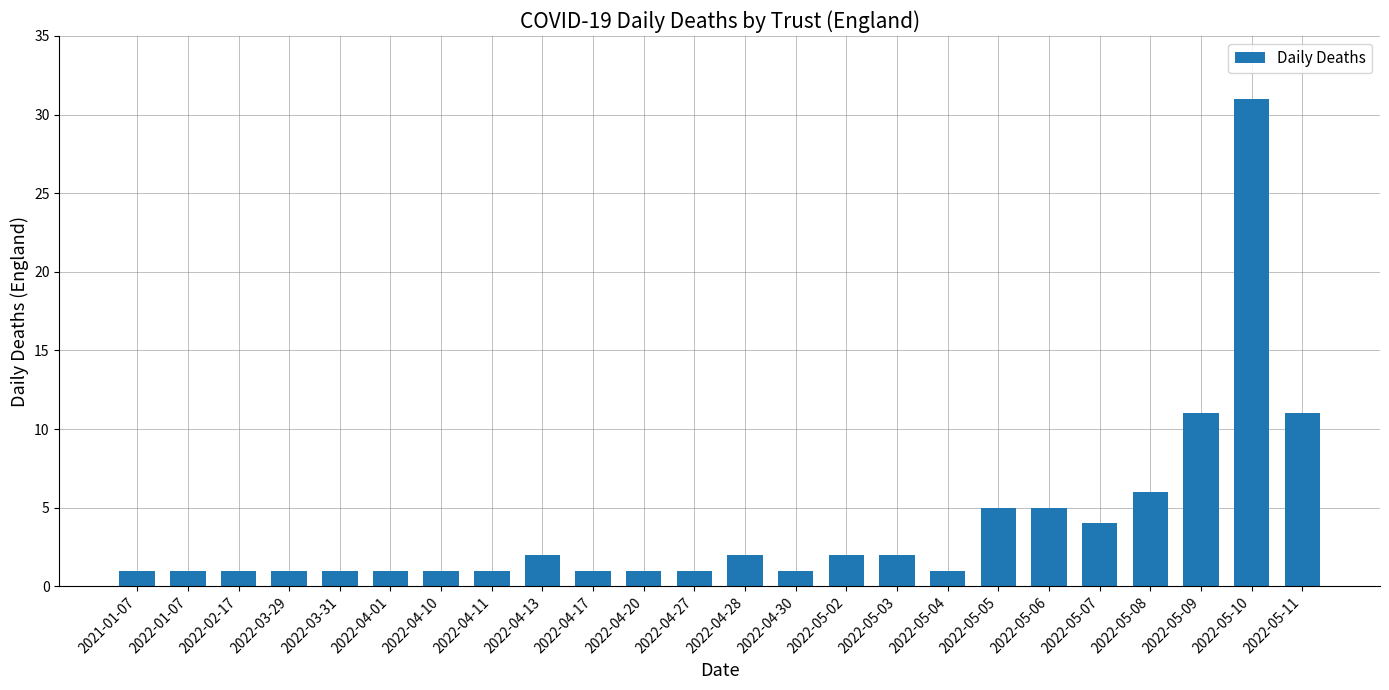

What is the value of the 5th bar from the left?

1